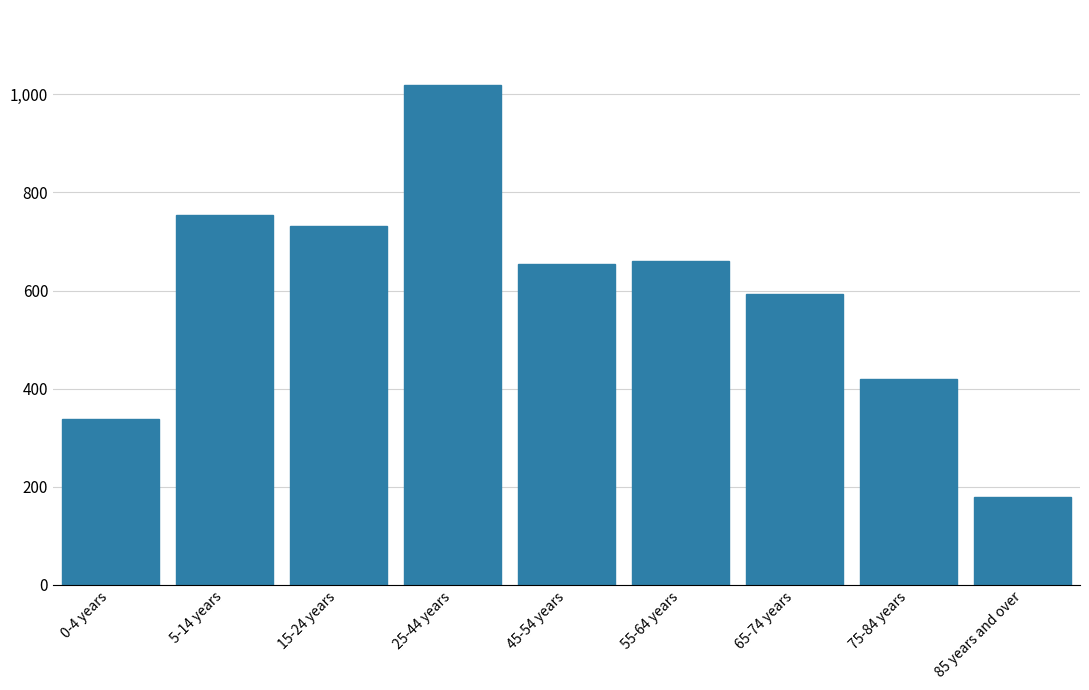

Reading right to left, list all the values displayed in this chart.

179	420	593	661	655	1019	731	754	338